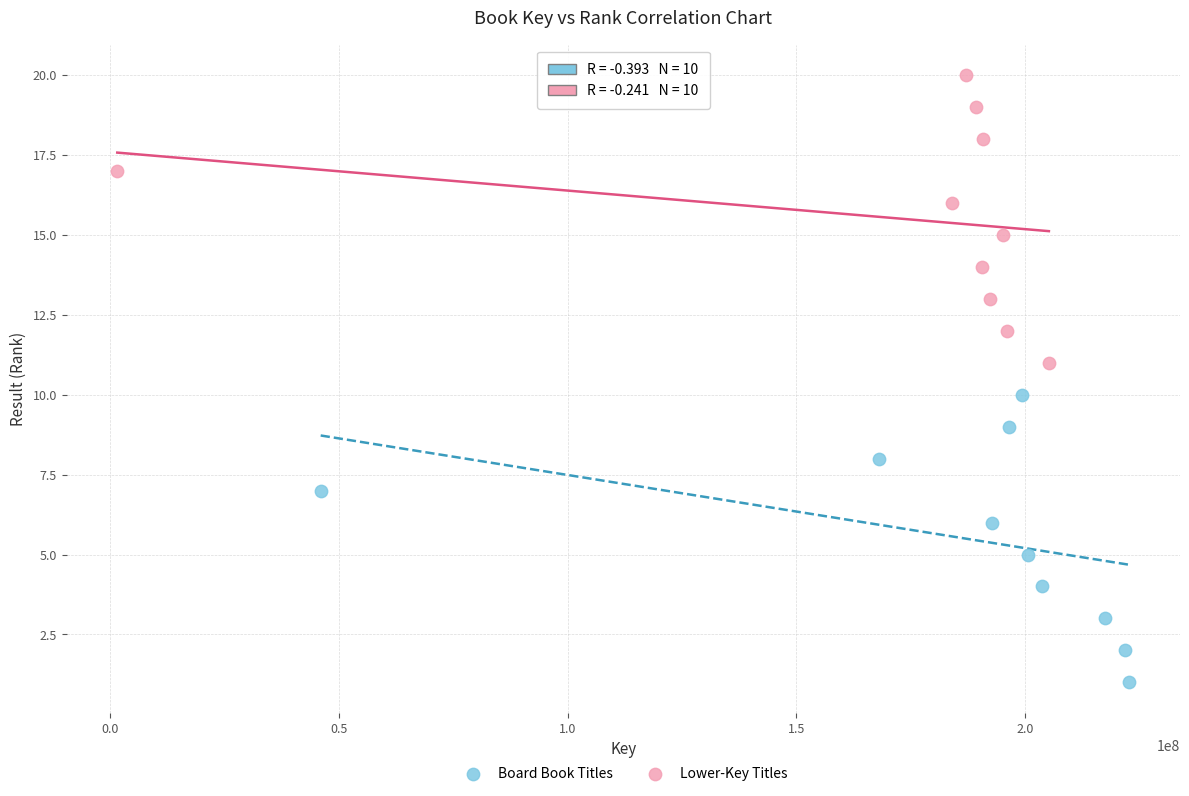

Which series reaches the minimum Y coordinate?

Board Book Titles